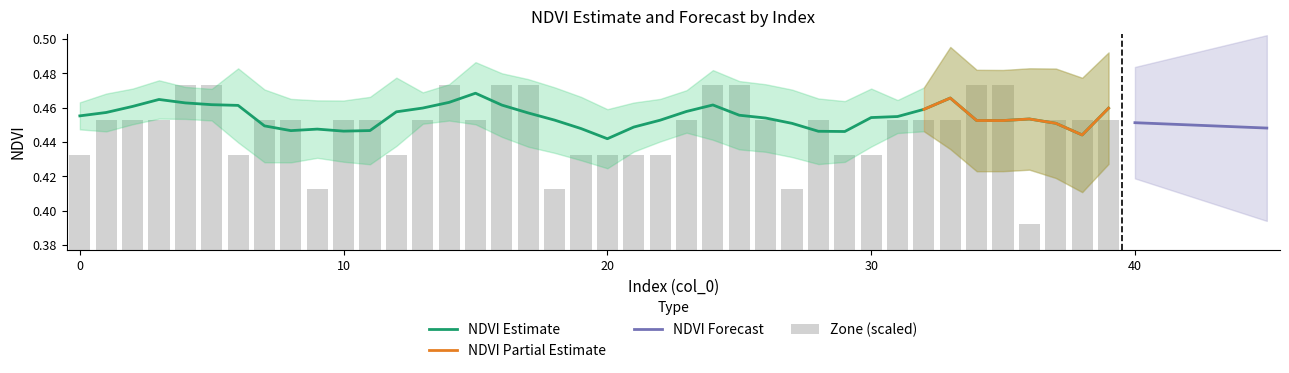

What is the sum of the values at 22 and 31?

0.9